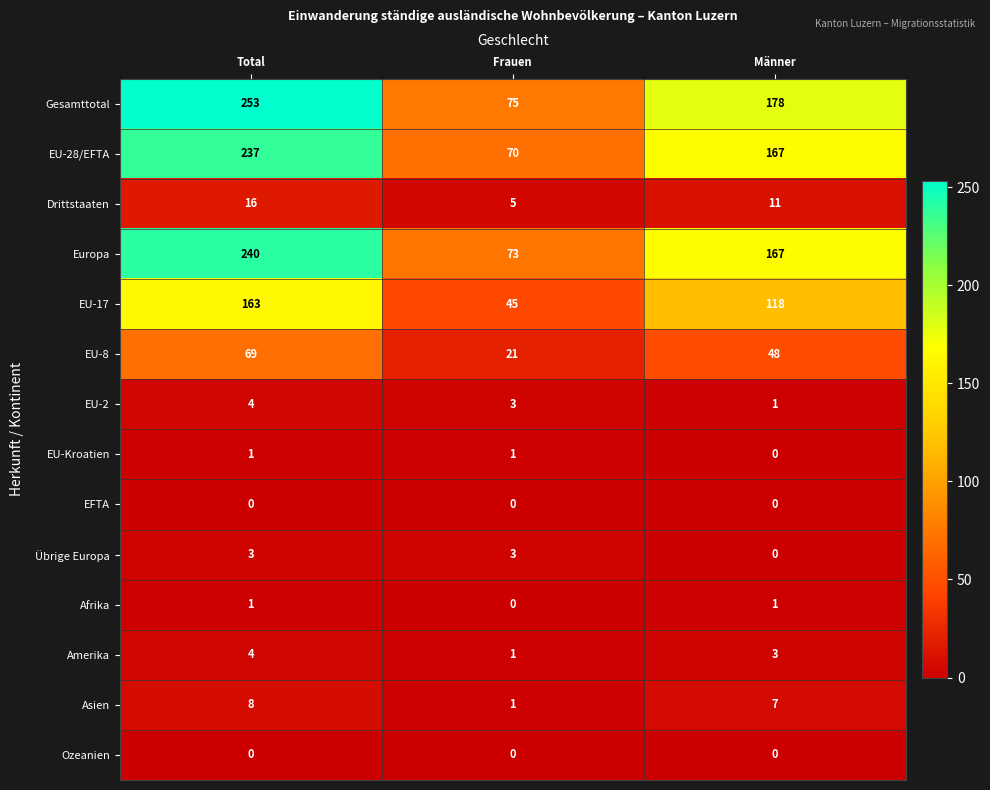

What is the approximate value of Gesamttotal at Total?

253